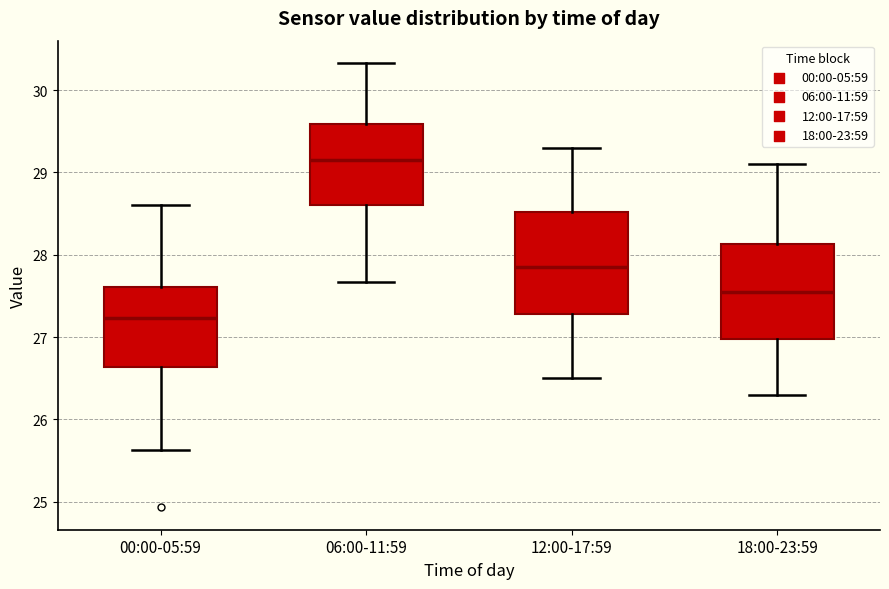

Reading left to right, read every box against the y-axis: the position of its median line, the range the box covers, and the ends of its whiskers. The values are not printed on the chart, so give them approximately, as read against the axis.

00:00-05:59: median 27.2, box 26.6 to 27.6, whiskers 25.6 to 28.6
06:00-11:59: median 29.2, box 28.6 to 29.6, whiskers 27.7 to 30.3
12:00-17:59: median 27.9, box 27.3 to 28.5, whiskers 26.5 to 29.3
18:00-23:59: median 27.6, box 27.0 to 28.1, whiskers 26.3 to 29.1